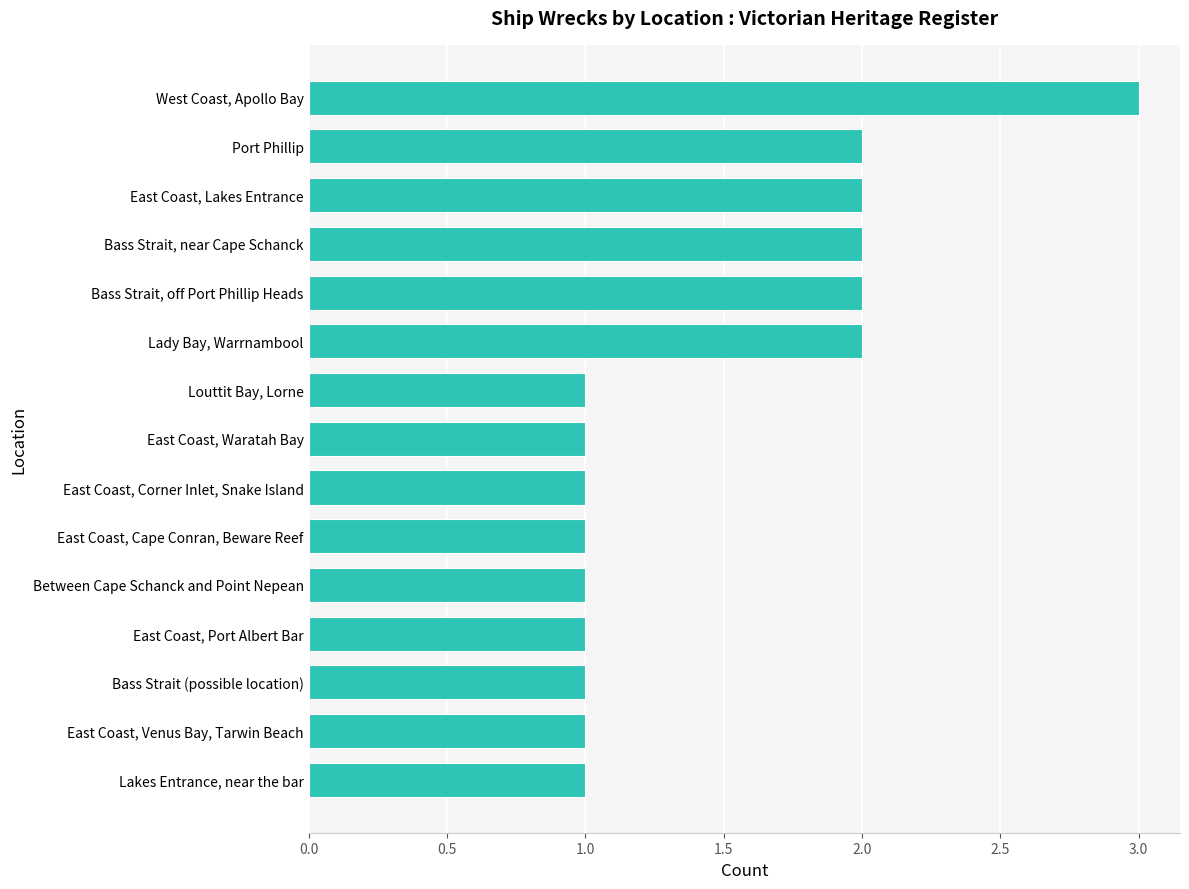

What is the sum of all values?

22